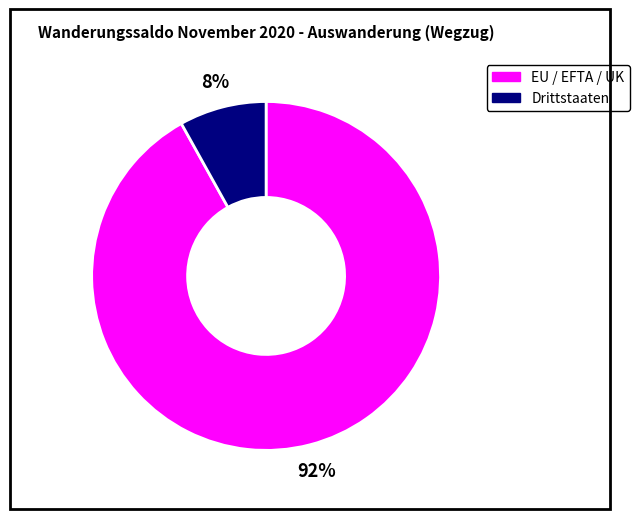

Rank the categories by value from lowest to highest.

Drittstaaten, EU / EFTA / UK